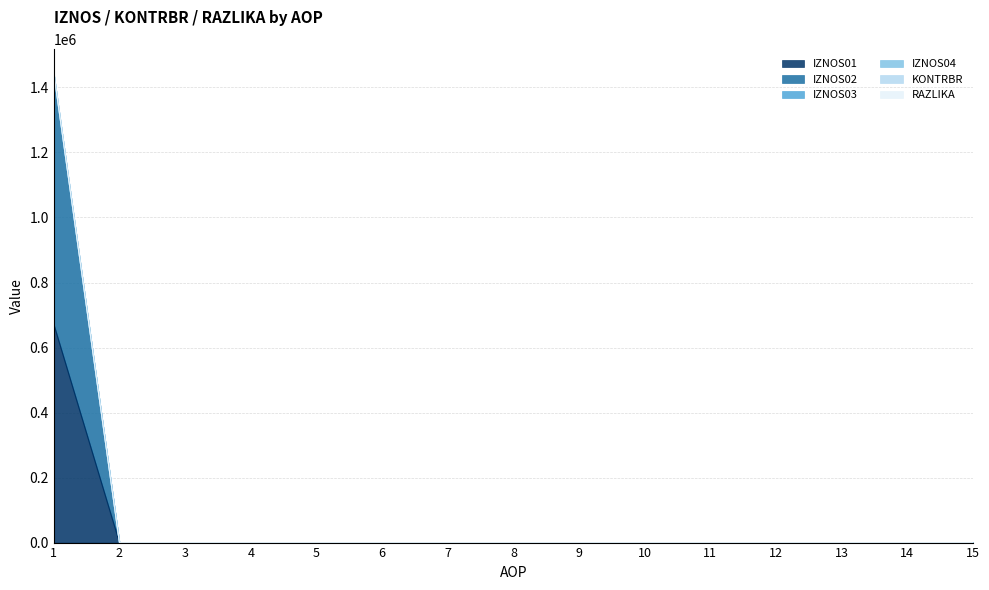

True or false: IZNOS01 and RAZLIKA cross at least once.

False